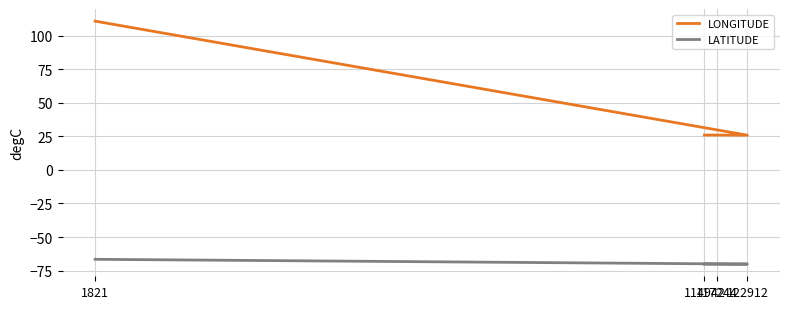

What is the total value across all series at 122912?

-44.3